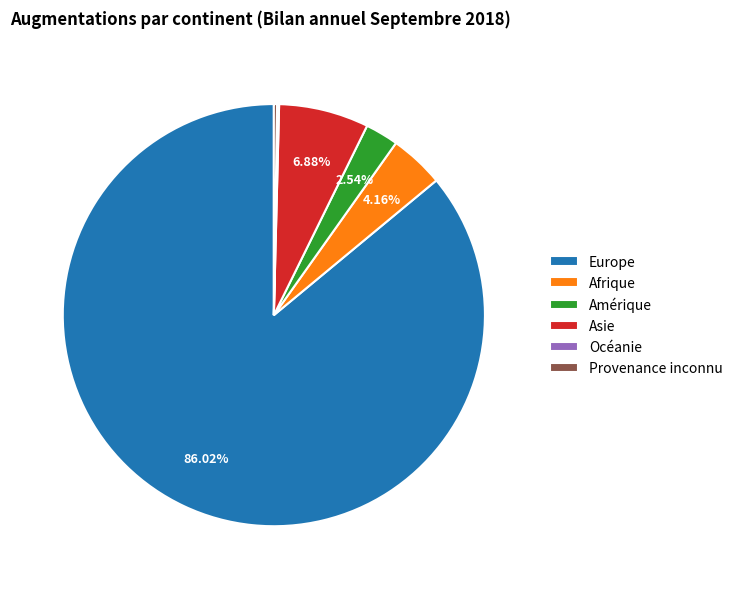

Does any single category account for the majority?

Yes